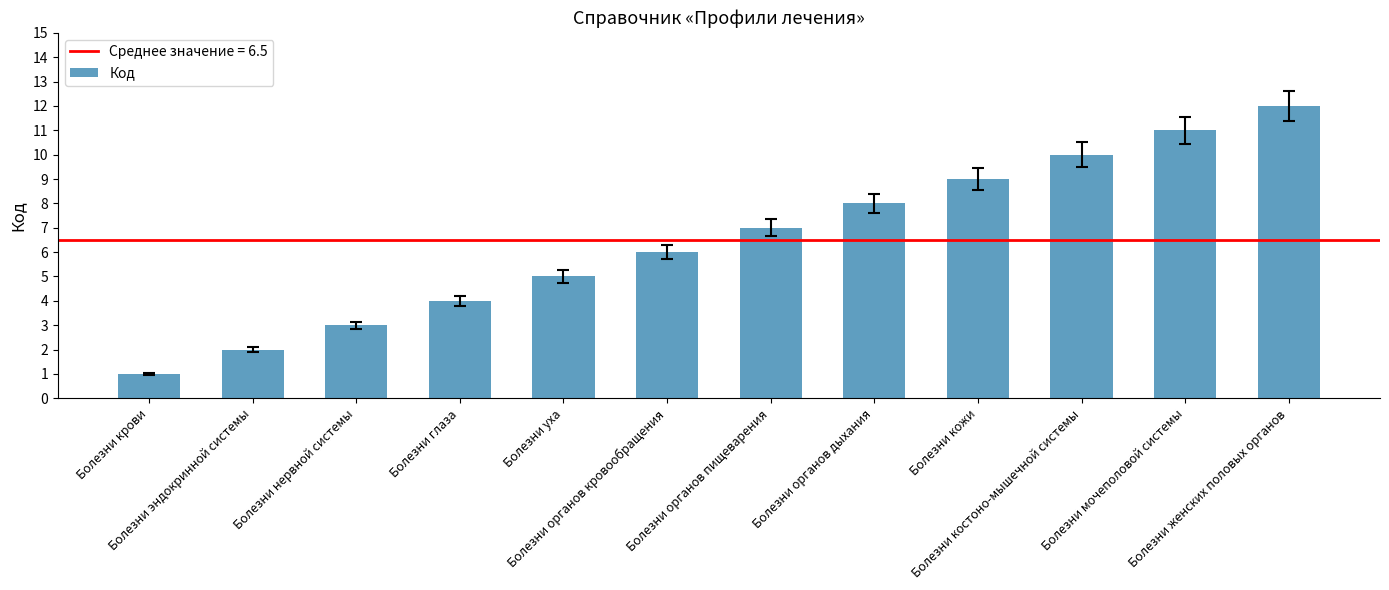

Read the value at Болезни крови.

1